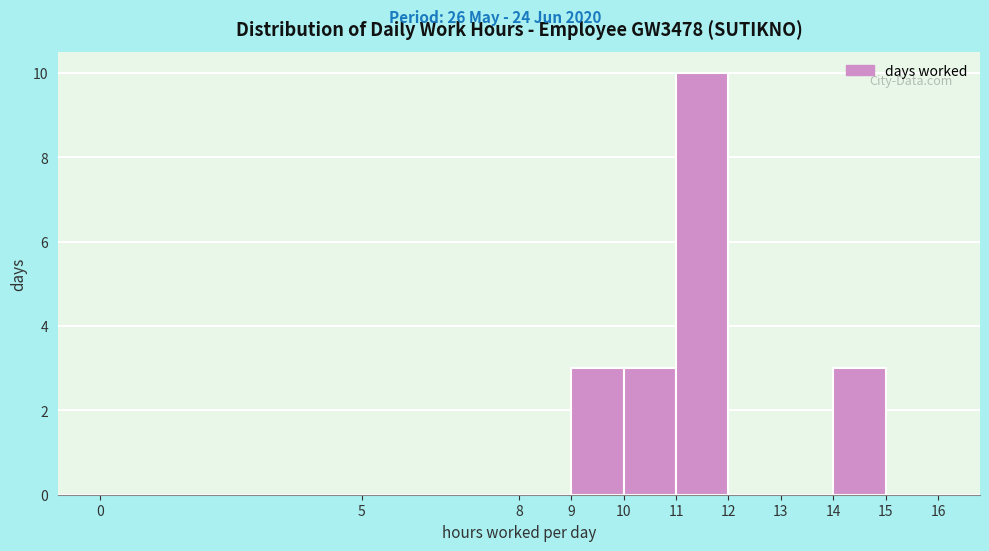

Reading left to right, transcribe this chart: for each bar, give the range it covers on the x-axis and its height. The values are not printed on the chart, so give them approximately, as read against the axis.

0 to 5: 0
5 to 8: 0
8 to 9: 0
9 to 10: 3
10 to 11: 3
11 to 12: 10
12 to 13: 0
13 to 14: 0
14 to 15: 3
15 to 16: 0